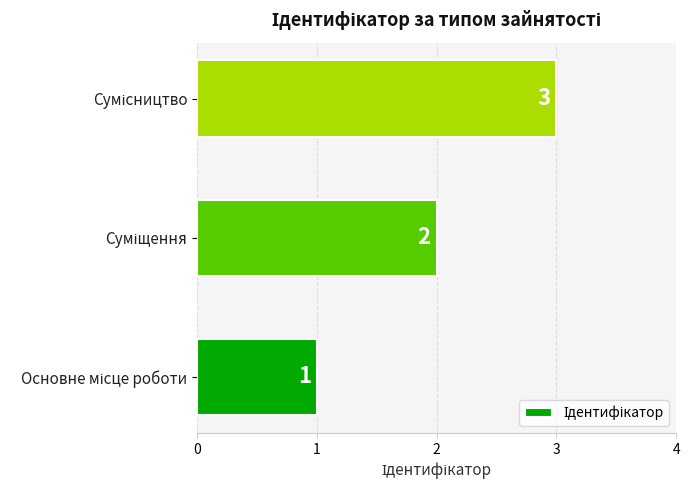

What is the difference between the maximum and minimum values?

2